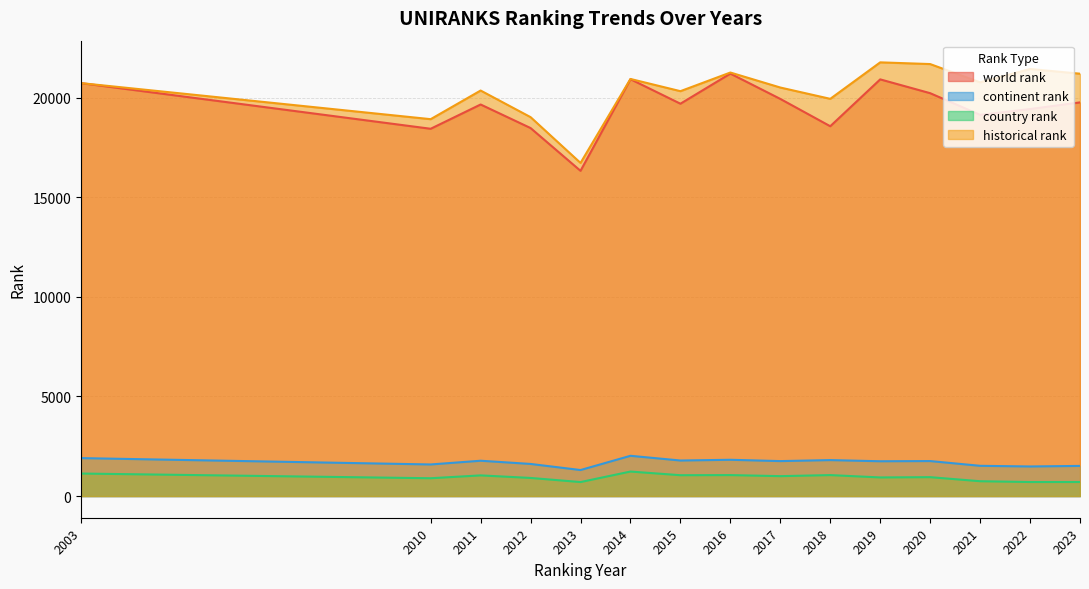

Reading right to left, transcribe all the data shown in this chart.

world rank: 19766	19433	19140	20229	20922	18569	19941	21212	19700	20931	16330	18478	19661	18442	20734
continent rank: 1513	1485	1518	1757	1747	1805	1755	1821	1784	2021	1306	1612	1773	1586	1905
country rank: 705	704	744	948	934	1052	999	1052	1046	1230	702	909	1037	894	1130
historical rank: 21207	21443	20773	21691	21777	19945	20513	21266	20330	20943	16727	19026	20362	18924	20734